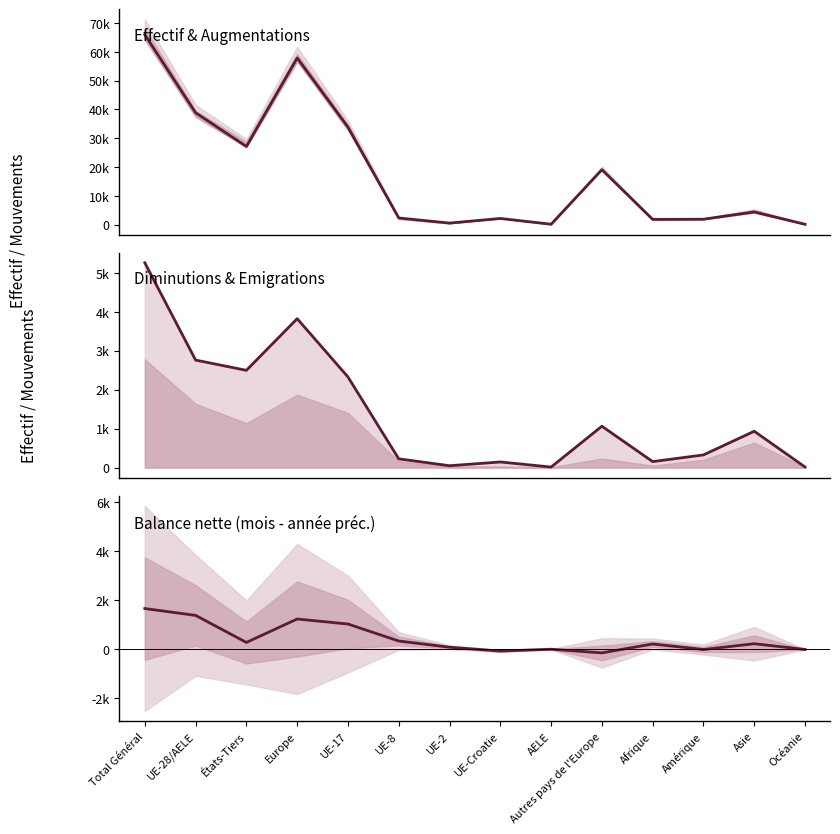

What is the label of the 6th point from the left?

UE-8